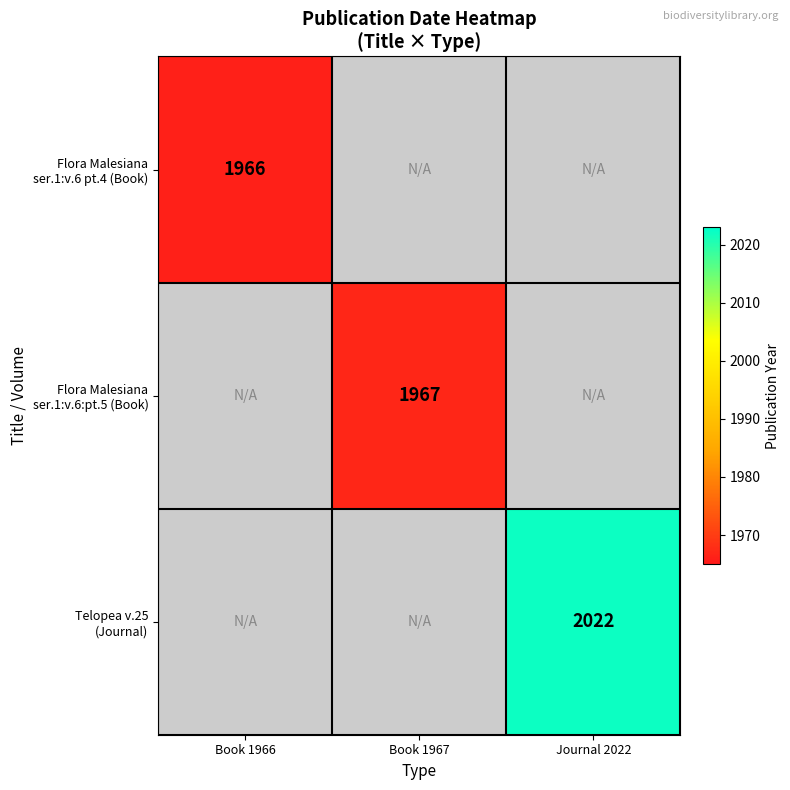

At which label is Flora Malesiana ser.1:v.6 pt.4 (Book) closest to 1966?

Book 1966